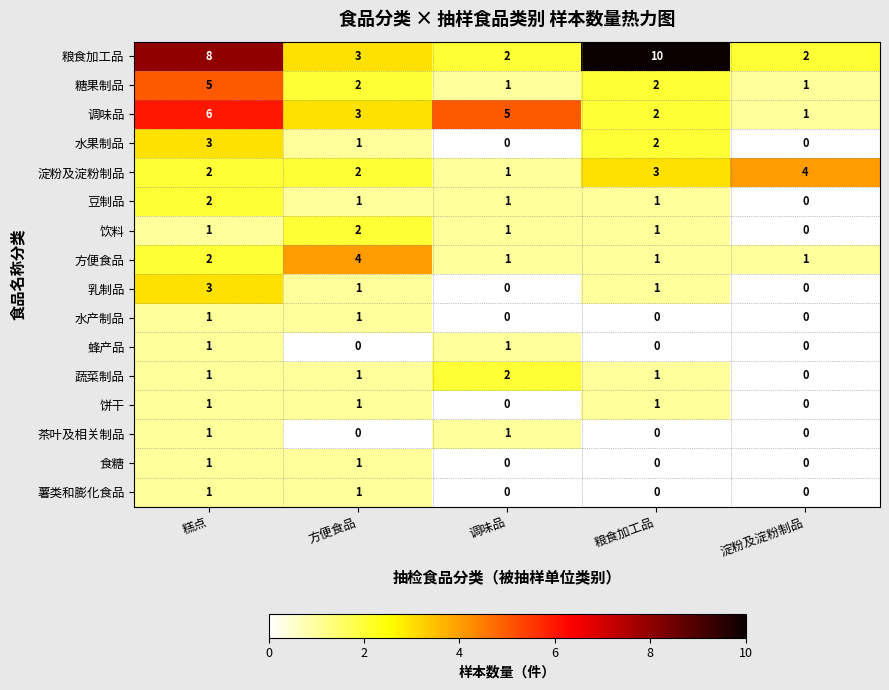

The value of 食糖 at 粮食加工品 is -1. True or false?

False